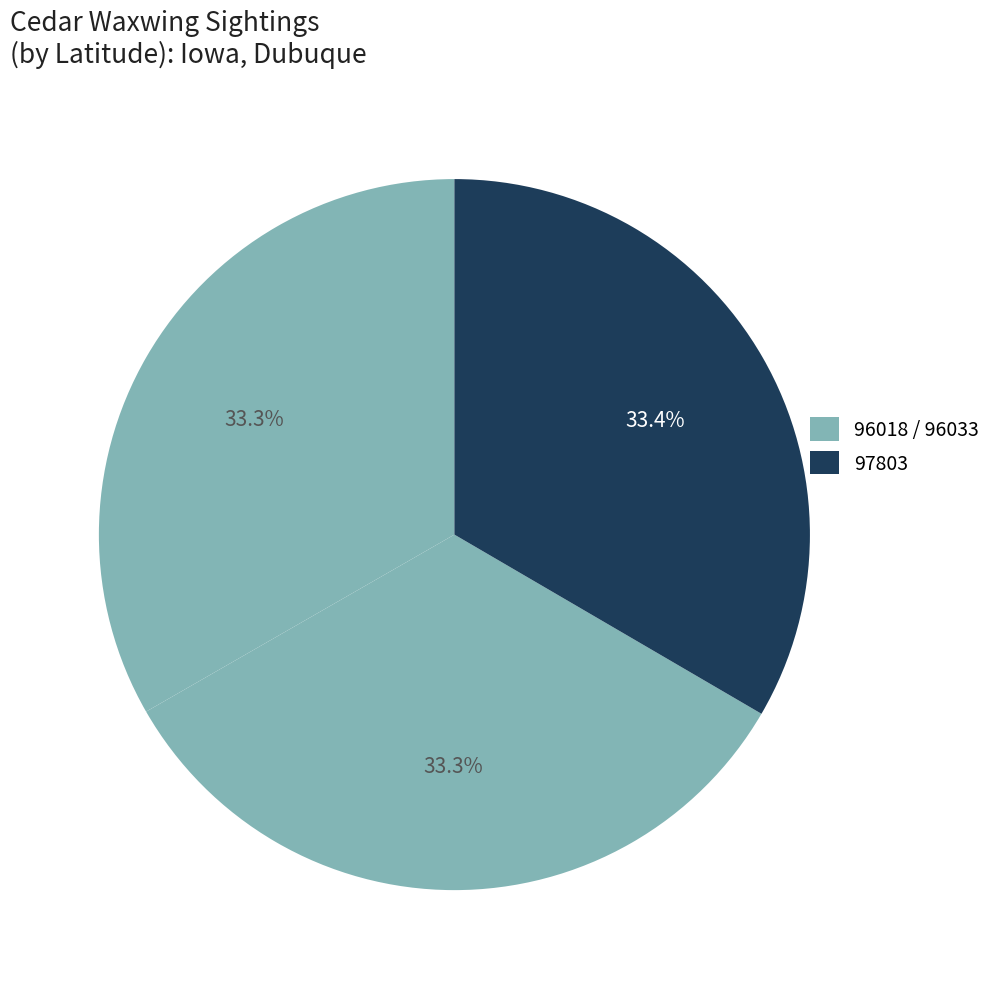

Rank the categories by value from highest to lowest.

97803, 96018, 96033